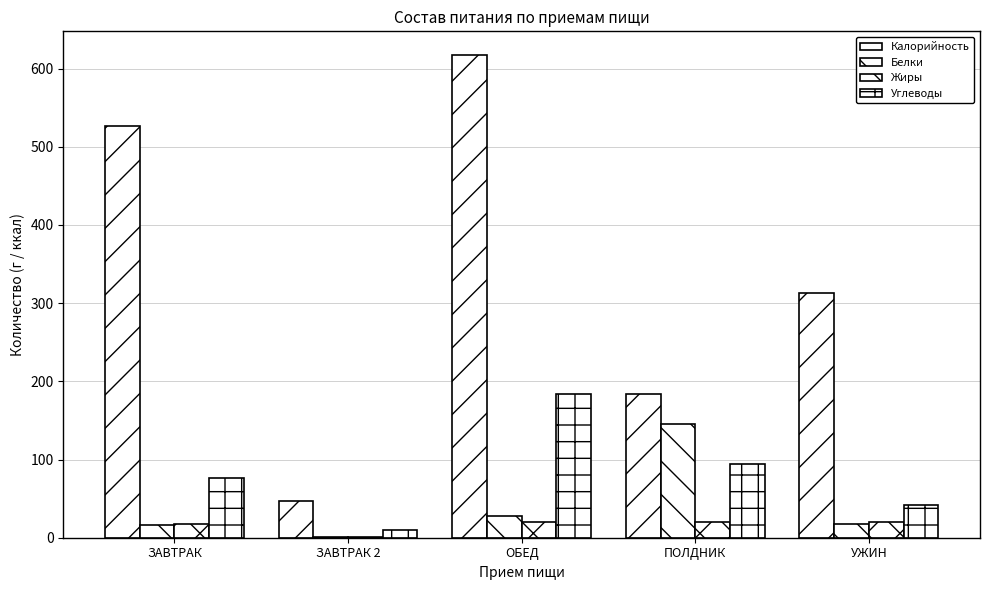

Which category has the highest value in the Калорийность series?

ОБЕД